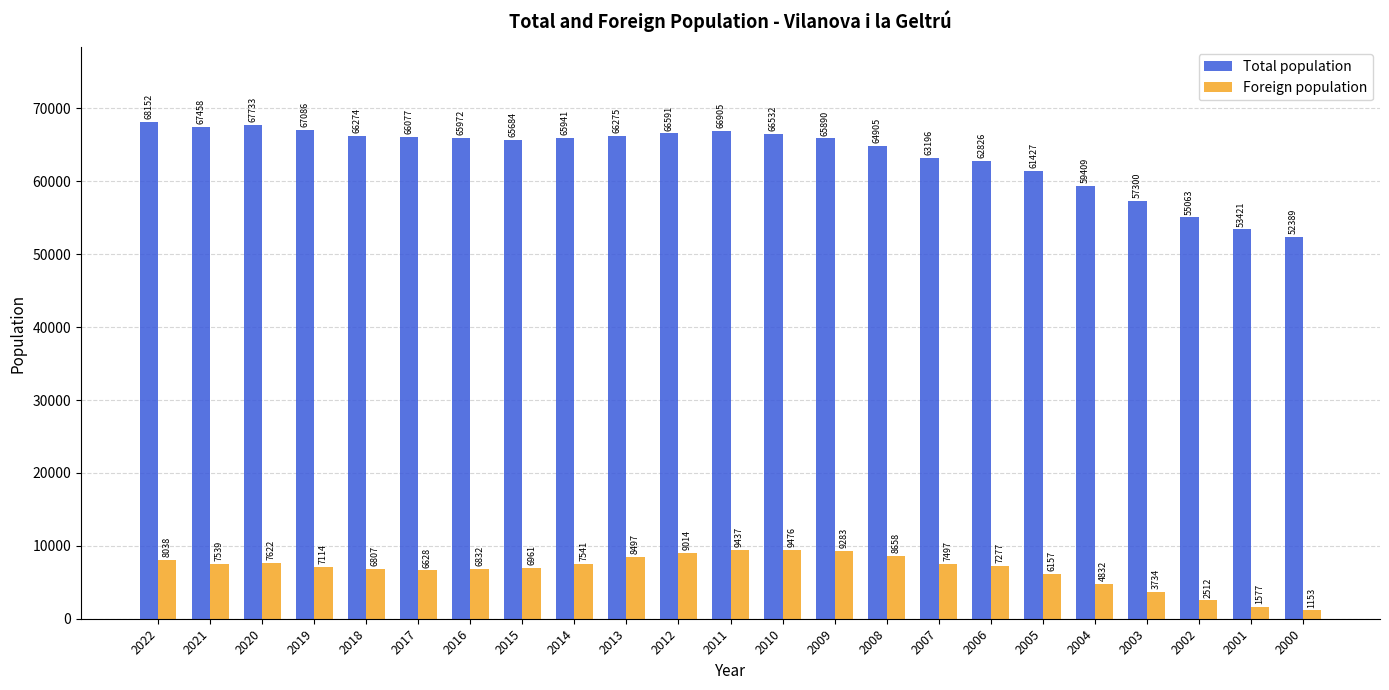

True or false: Foreign population has a value of 9014 at 2012.

True